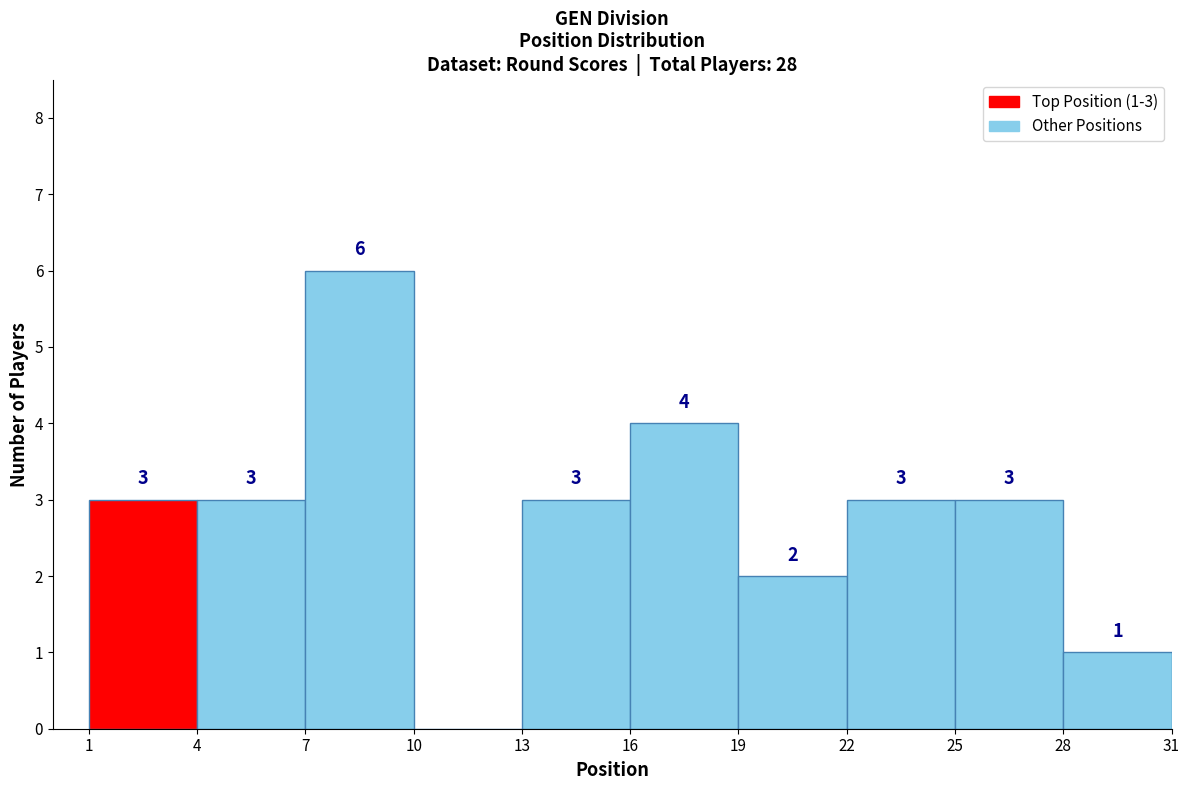

Over which range of the x-axis is the bar tallest?

7 to 10